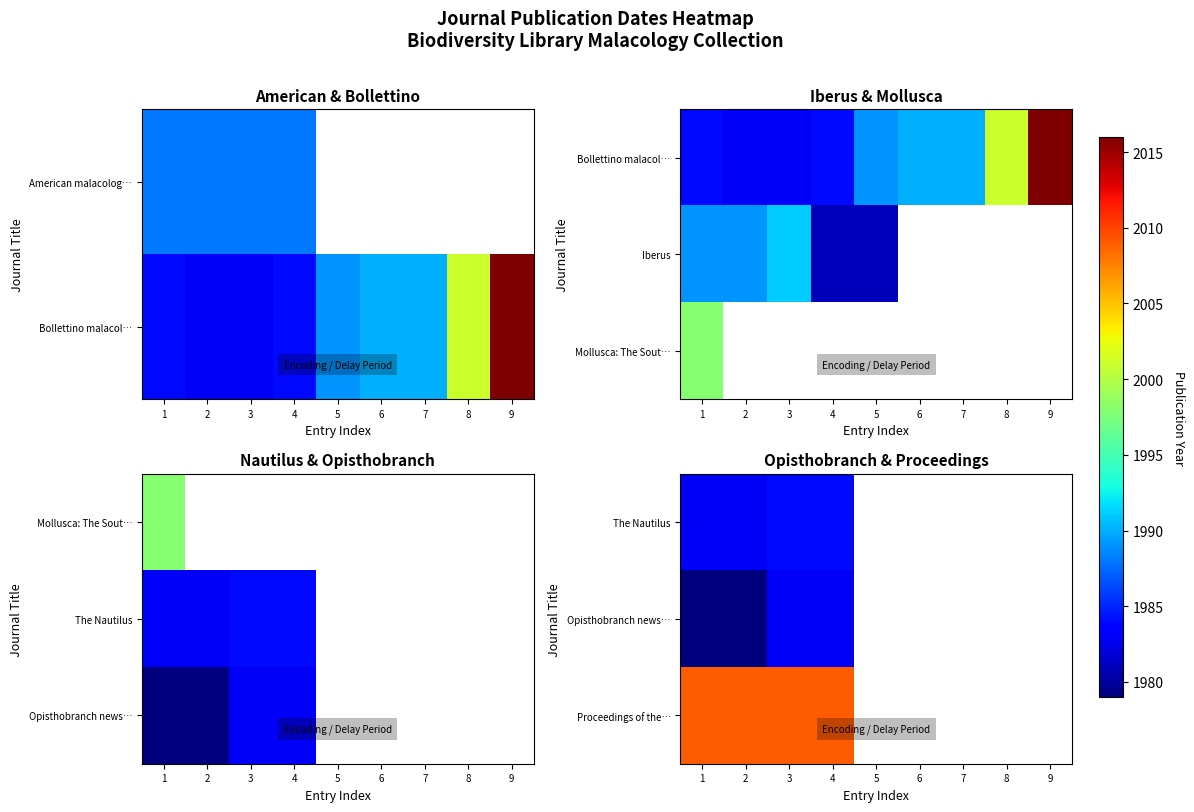

True or false: Proceedings of the… has a value of 2009.0 at 2.

True